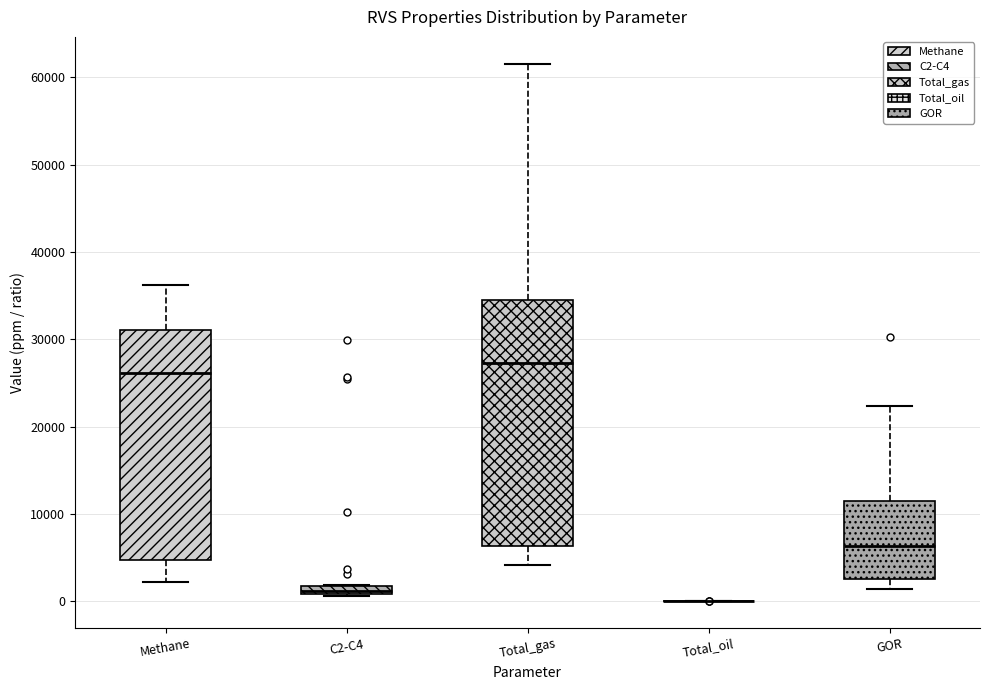

Where does the lower whisker of the box for Total_gas end on the y-axis? The values are not printed on the chart, so give them approximately, as read against the axis.

4000